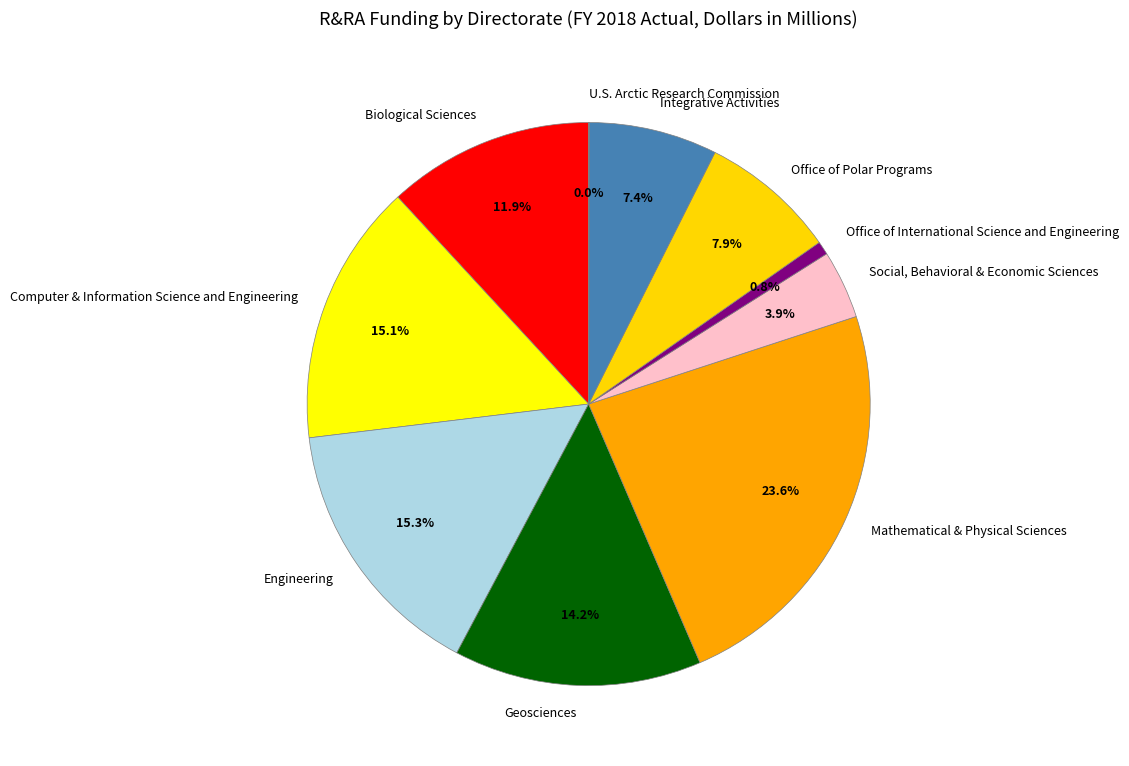

To the nearest percent, what percentage of the pie is Engineering?

15%